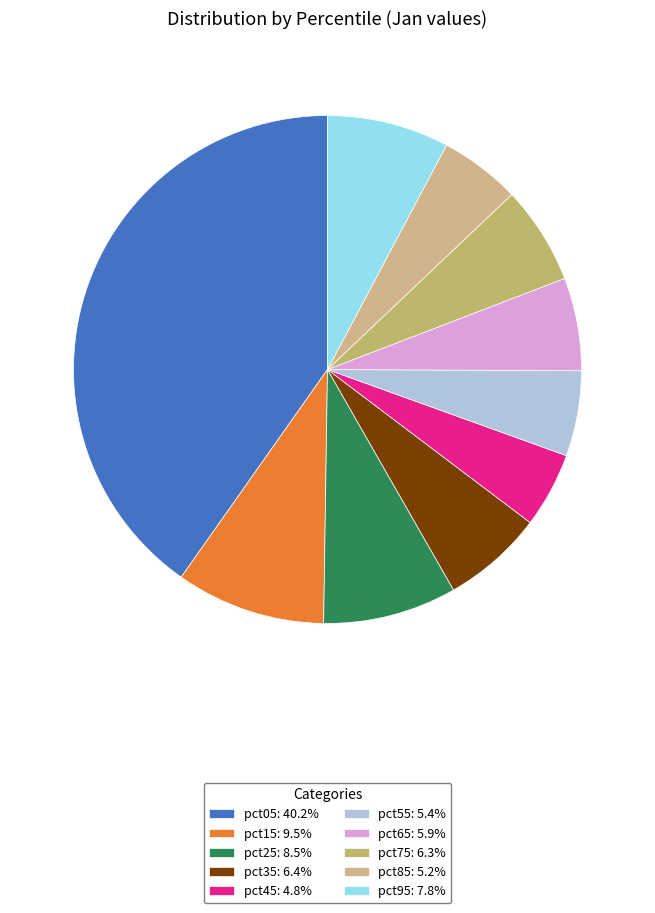

How many slices are in this pie chart?

10